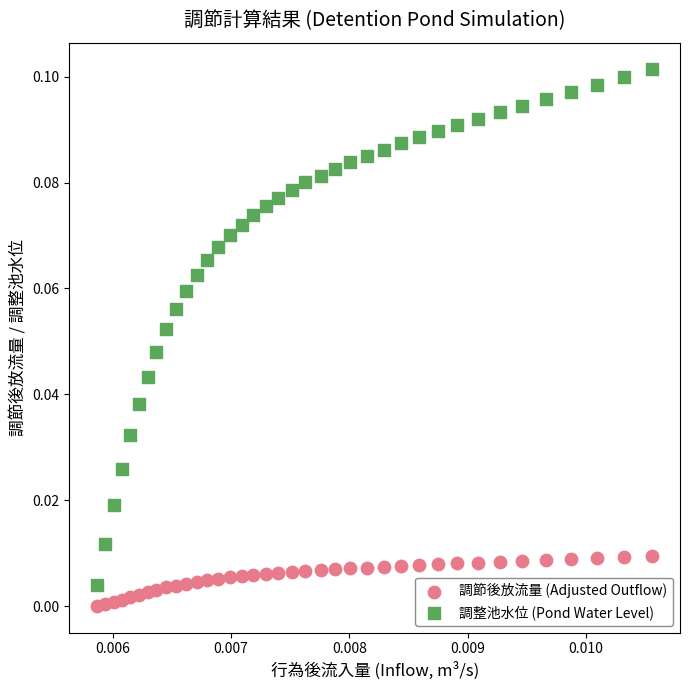

What are all the series names shown in the legend?

調節後放流量 (Adjusted Outflow), 調整池水位 (Pond Water Level)